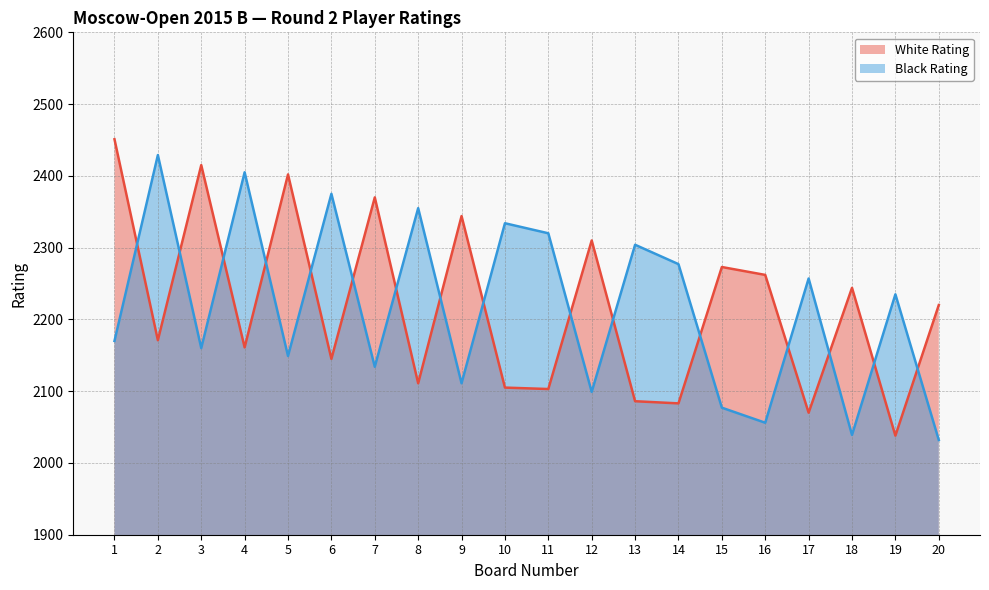

Where is the first local minimum for Black Rating?

3